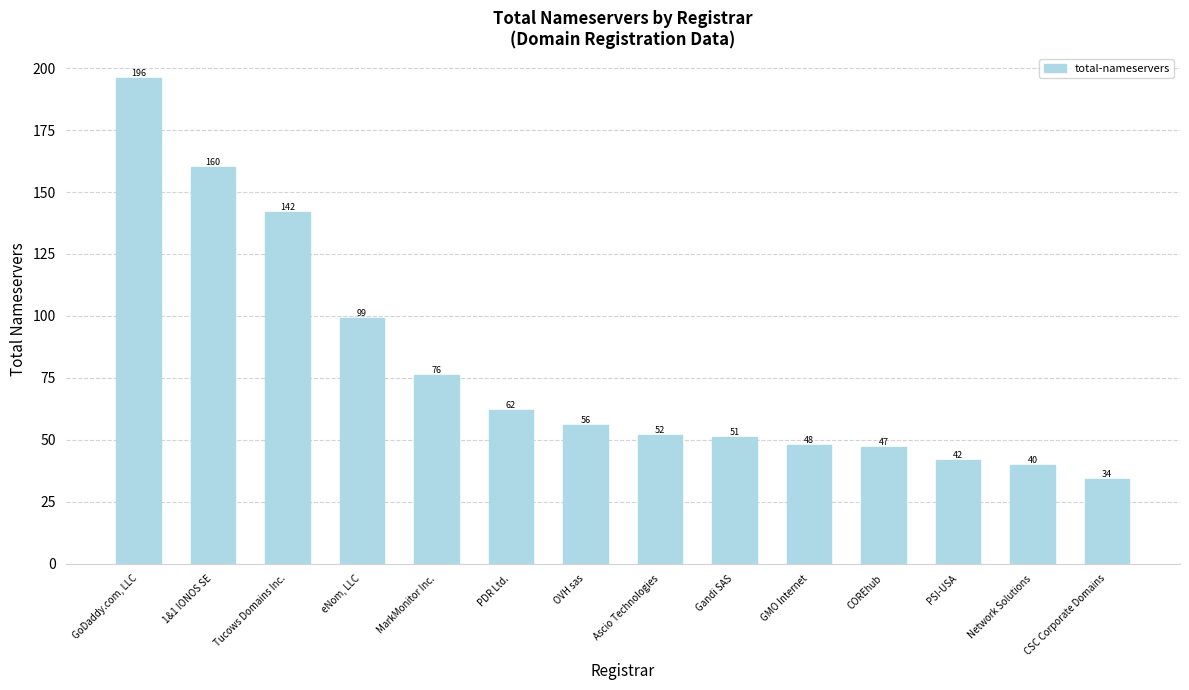

Rank the categories by value from lowest to highest.

CSC Corporate Domains, Network Solutions, PSI-USA, COREhub, GMO Internet, Gandi SAS, Ascio Technologies, OVH sas, PDR Ltd., MarkMonitor Inc., eNom, LLC, Tucows Domains Inc., 1&1 IONOS SE, GoDaddy.com, LLC